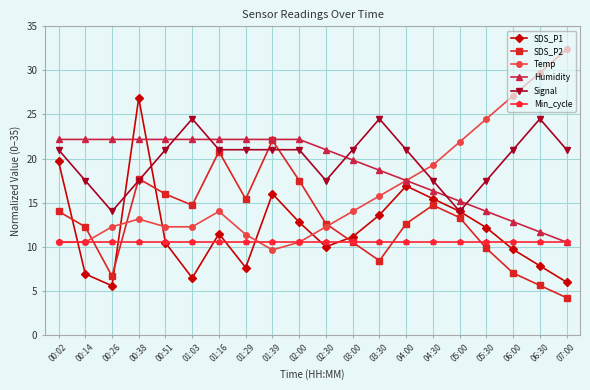

What is the label of the 5th point from the left?

00:51